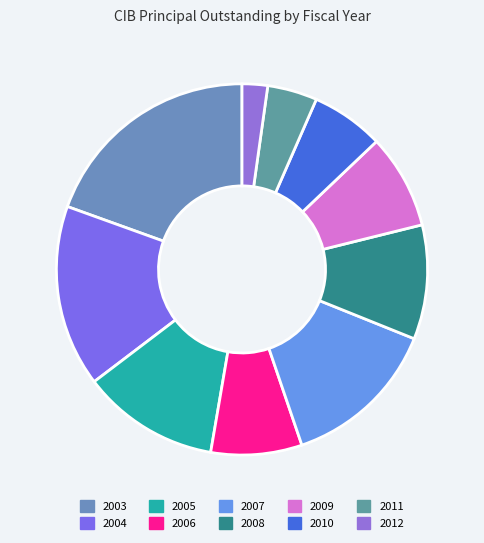

To the nearest percent, what is the difference between the largest and smallest slice percentages?

17%